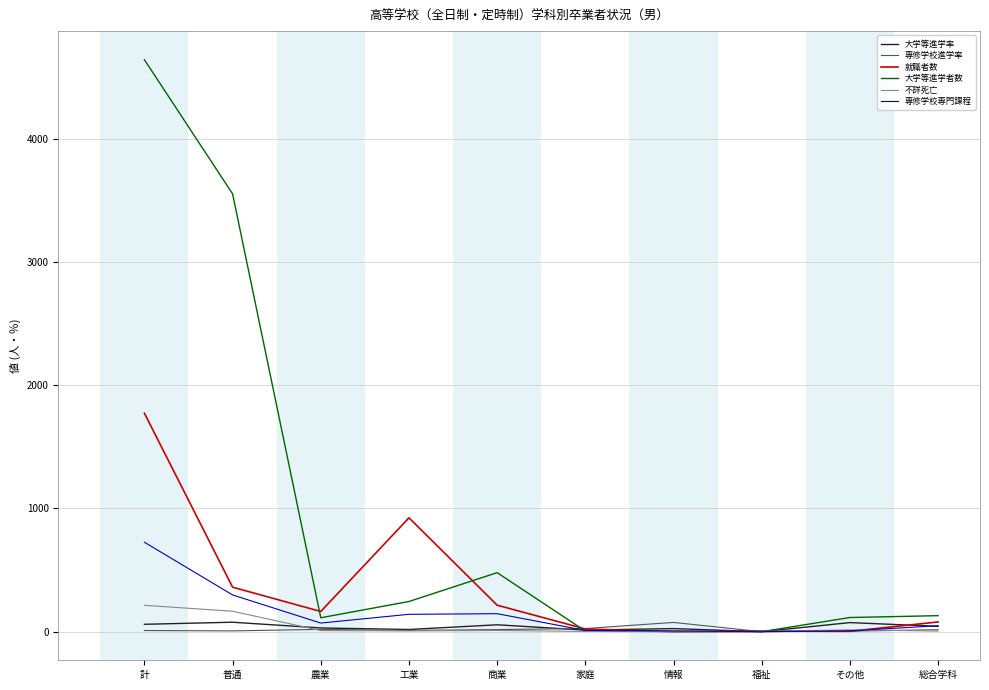

Read the 専修学校進学率 value at 農業.

18.8